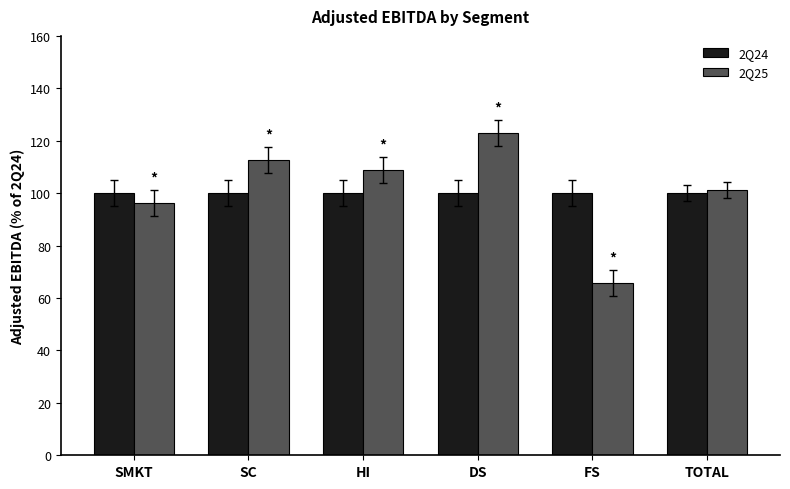

At which category is the sum across all series the highest?

DS